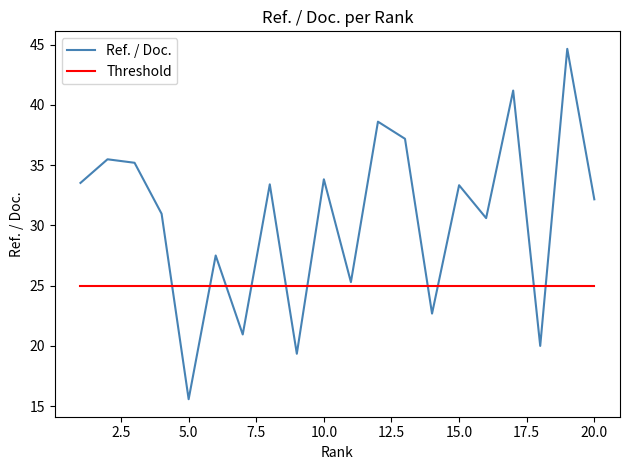

Which series has the largest range (max minus min)?

Ref. / Doc.